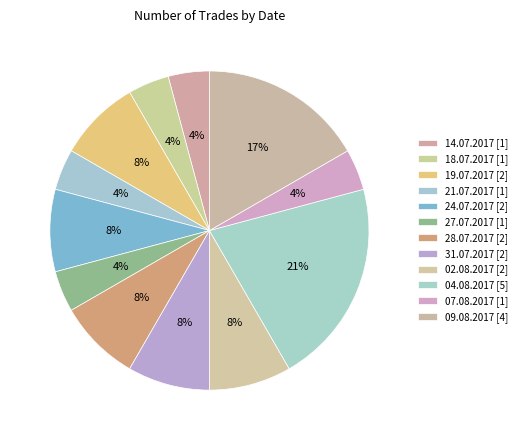

How many segments does this pie chart have?

12